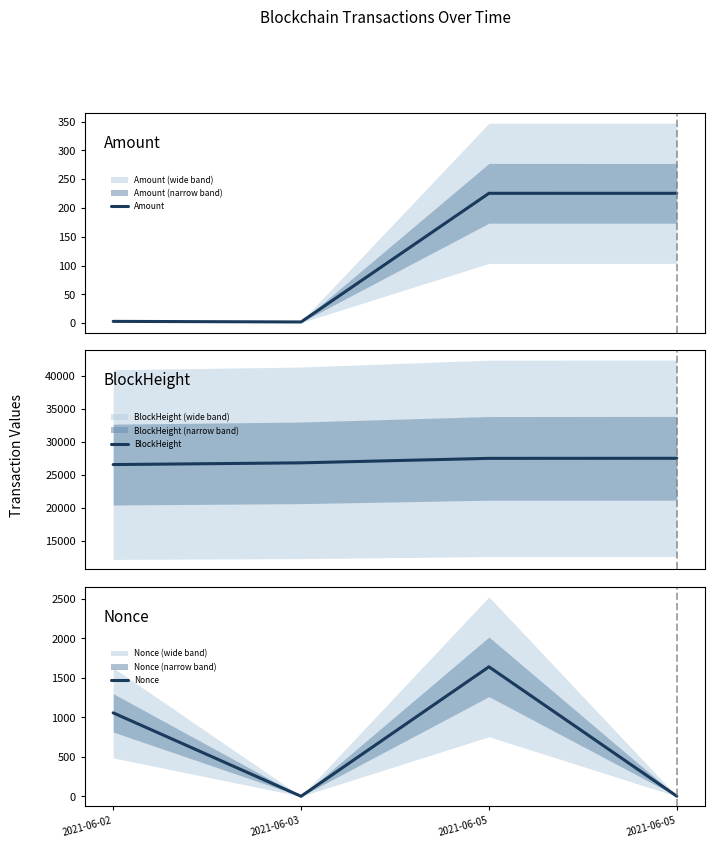

What is the total value across all series at 2021-06-02?

27631.0